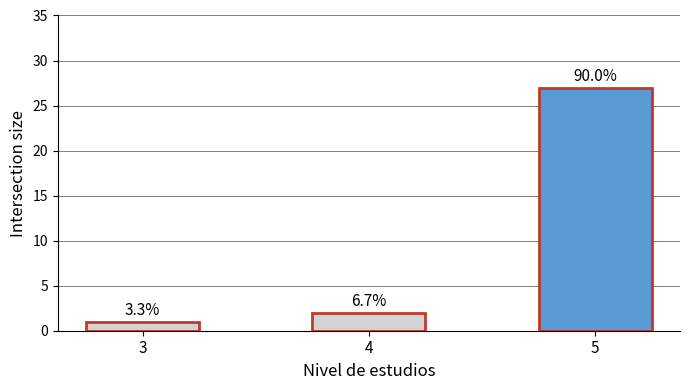

How many bars are there in total?

3